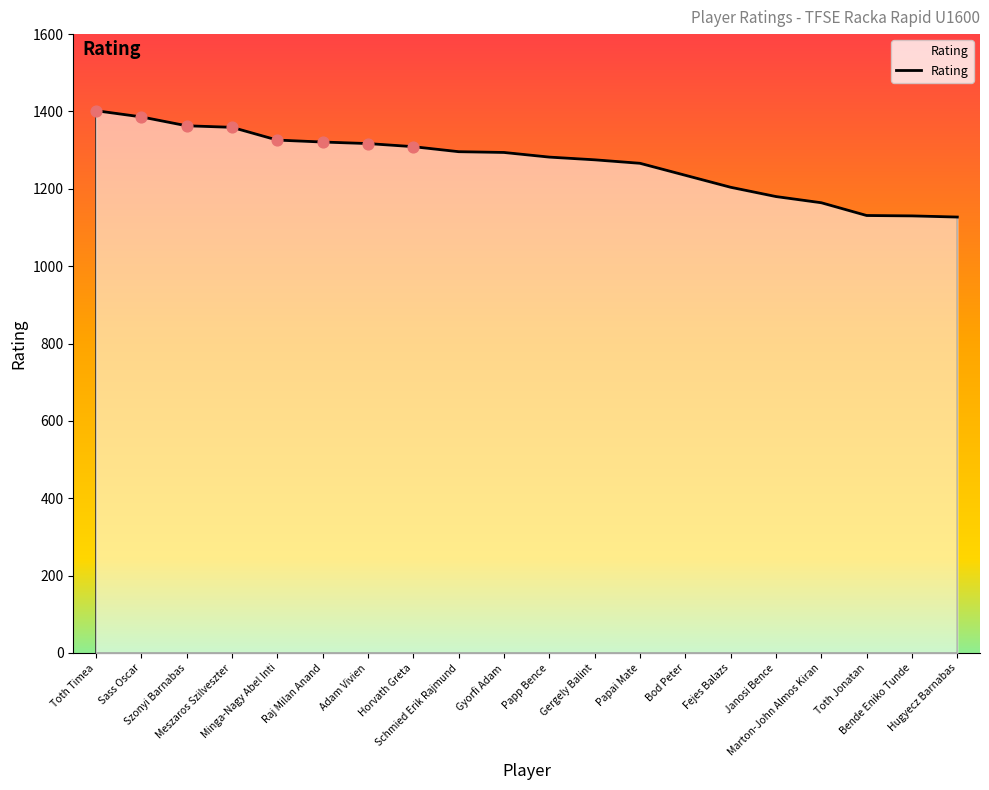

Which has a higher value, Raj Milan Anand or Meszaros Szilveszter?

Meszaros Szilveszter